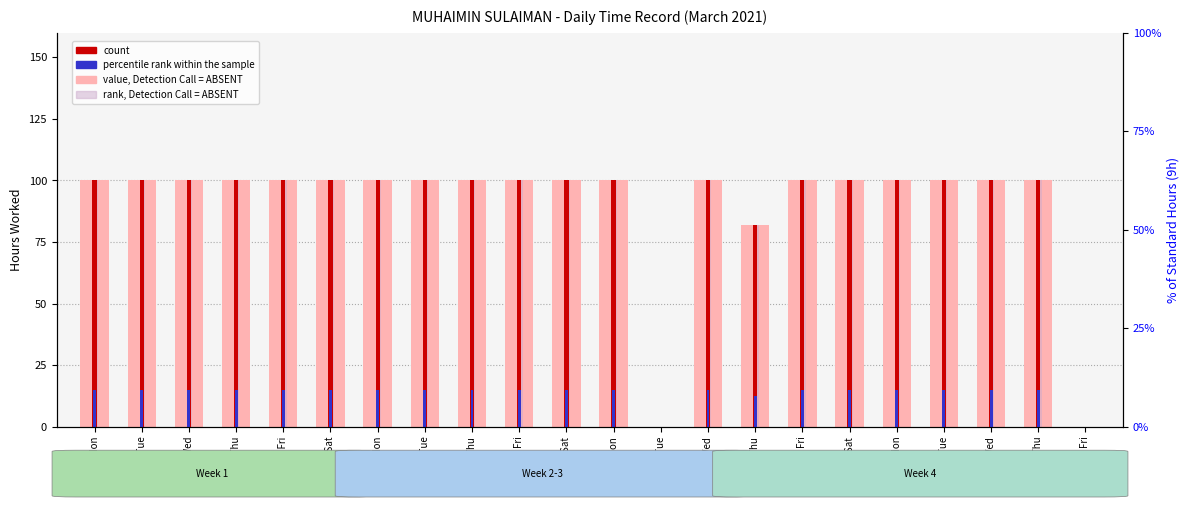

What is the label of the 10th bar from the right?

16 Tue